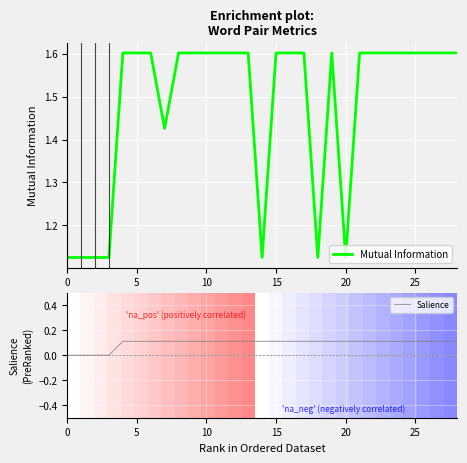

The Mutual Information series shows 1.6 at 9. True or false?

True